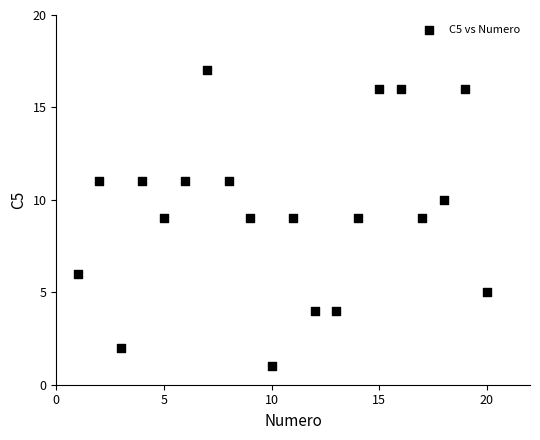

What is the range of X values (max minus min)?

19